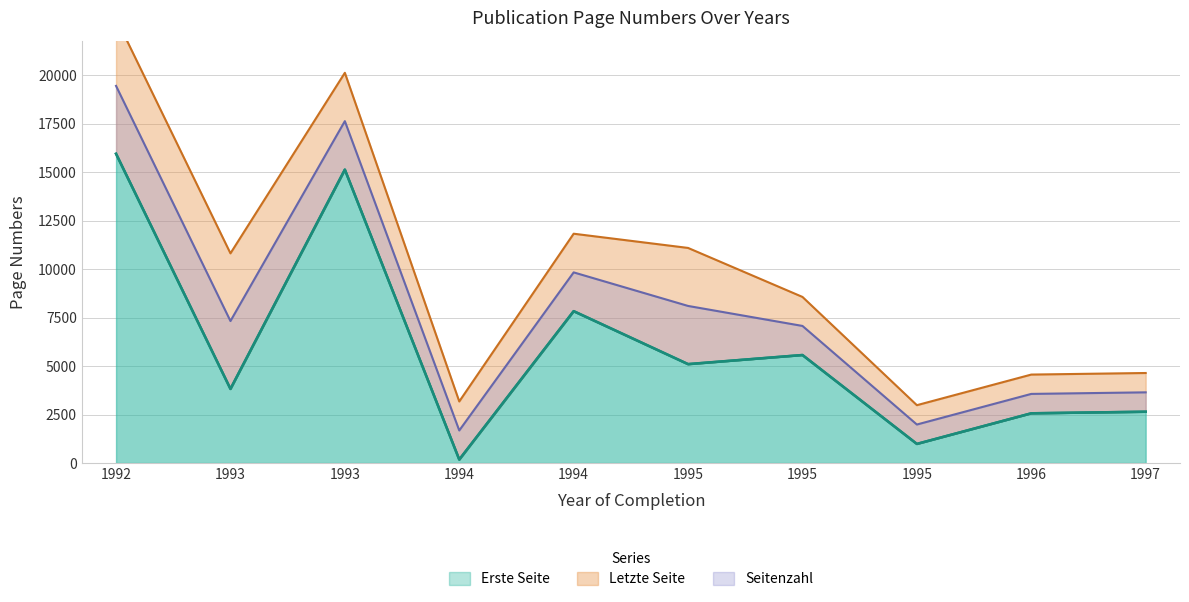

At which label does Erste Seite first exceed 5099?

1992